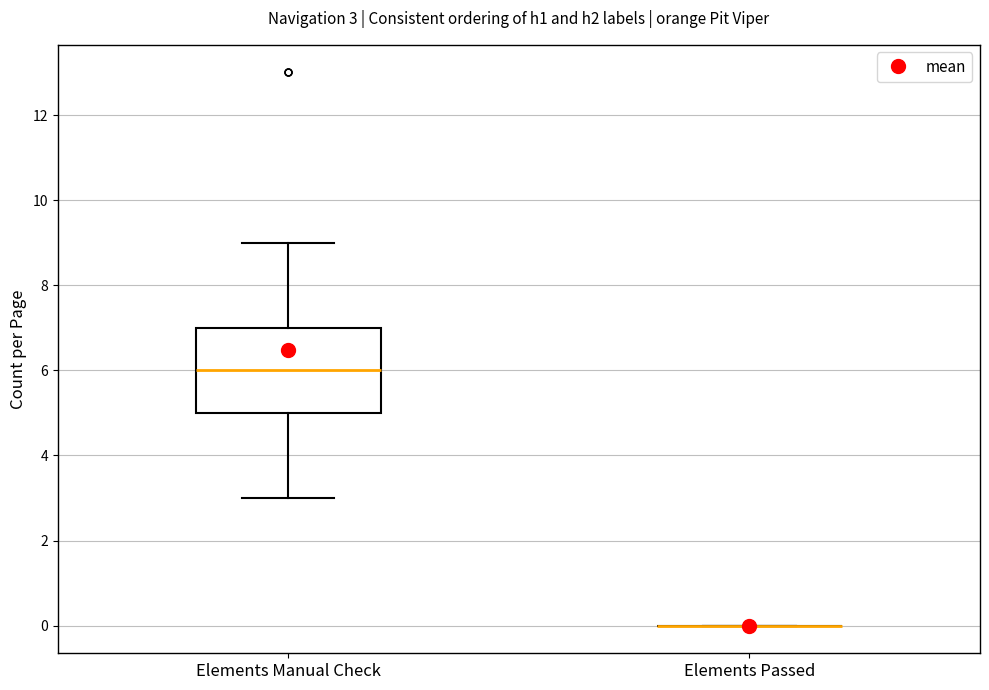

Which box is the tallest, from its lower edge to its upper edge?

Elements Manual Check